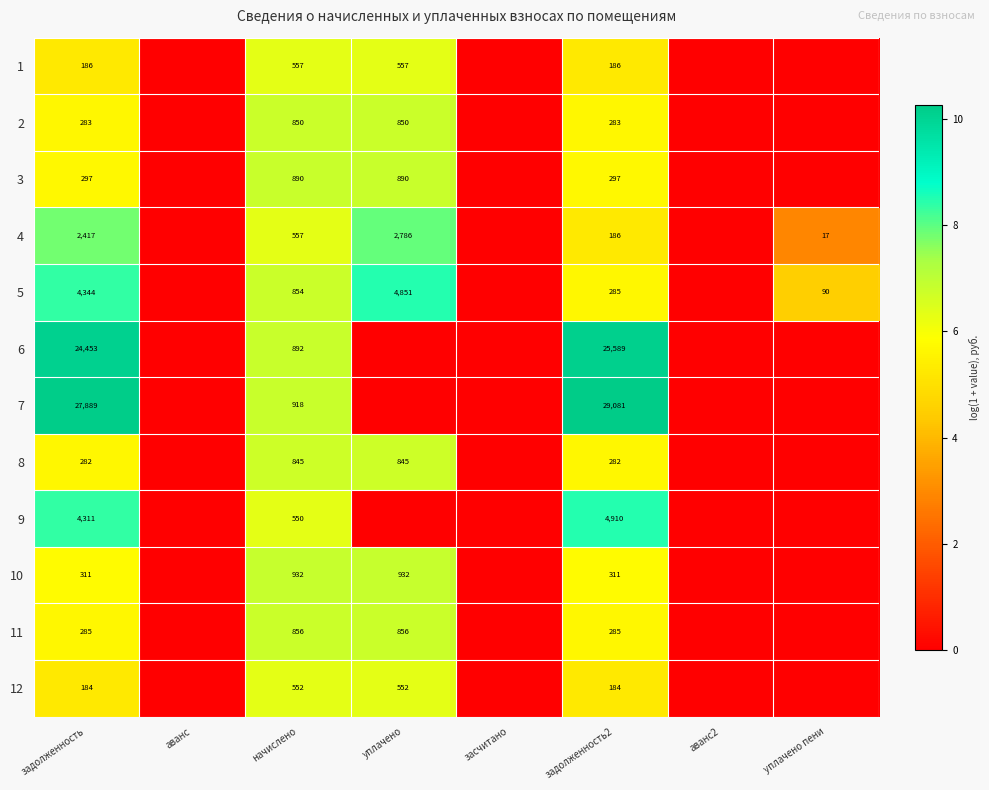

What is the difference between the 6 values at начислено and задолженность?

23561